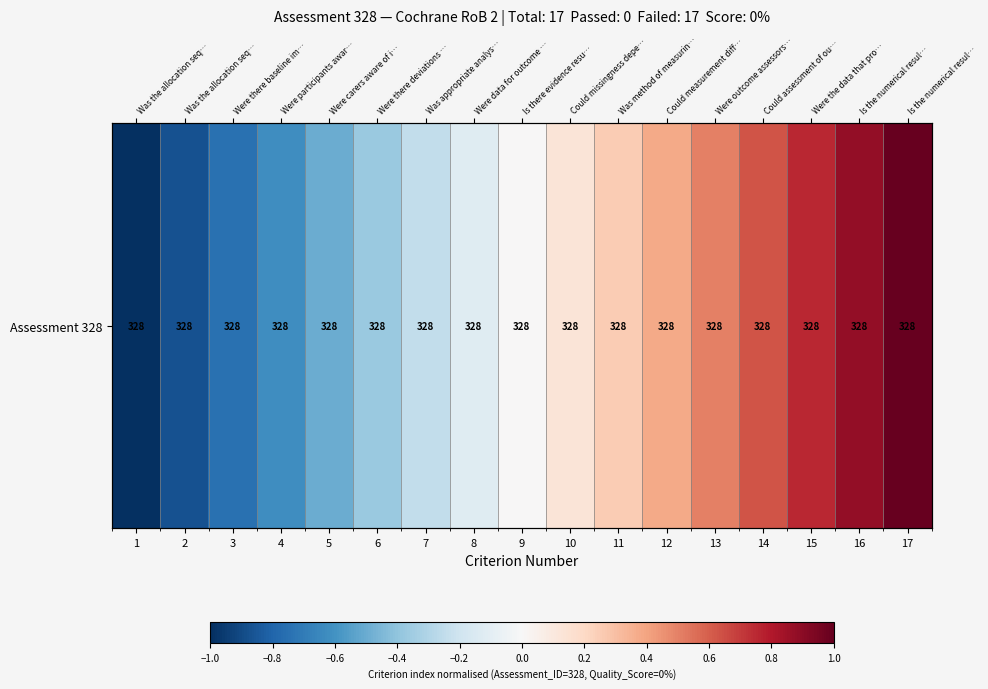

Where does the data first go above 0?

10